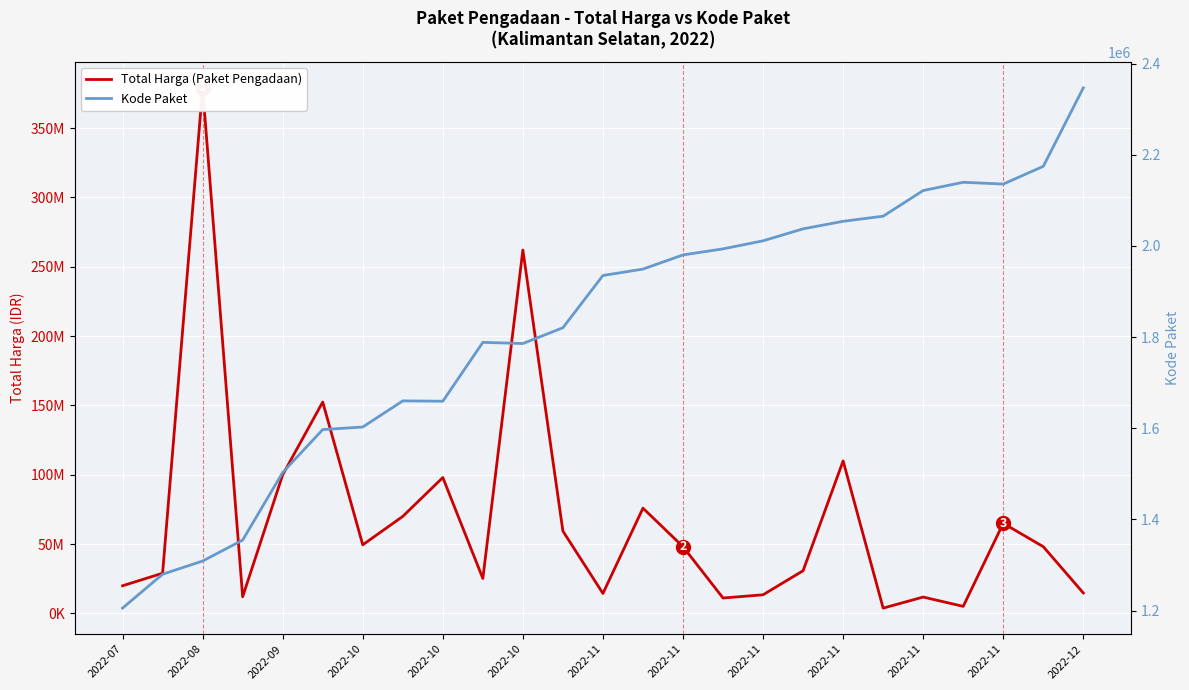

What is the difference between the highest and lowest values at 2022-12?

12403245